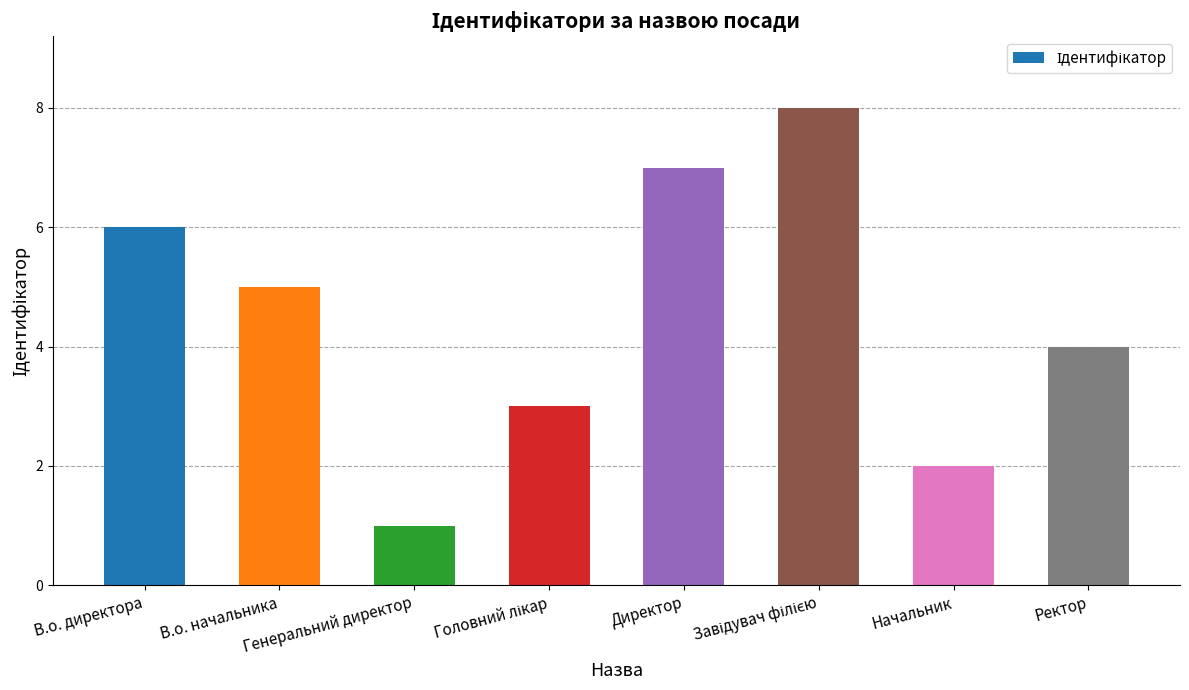

What is the sum of all values?

36